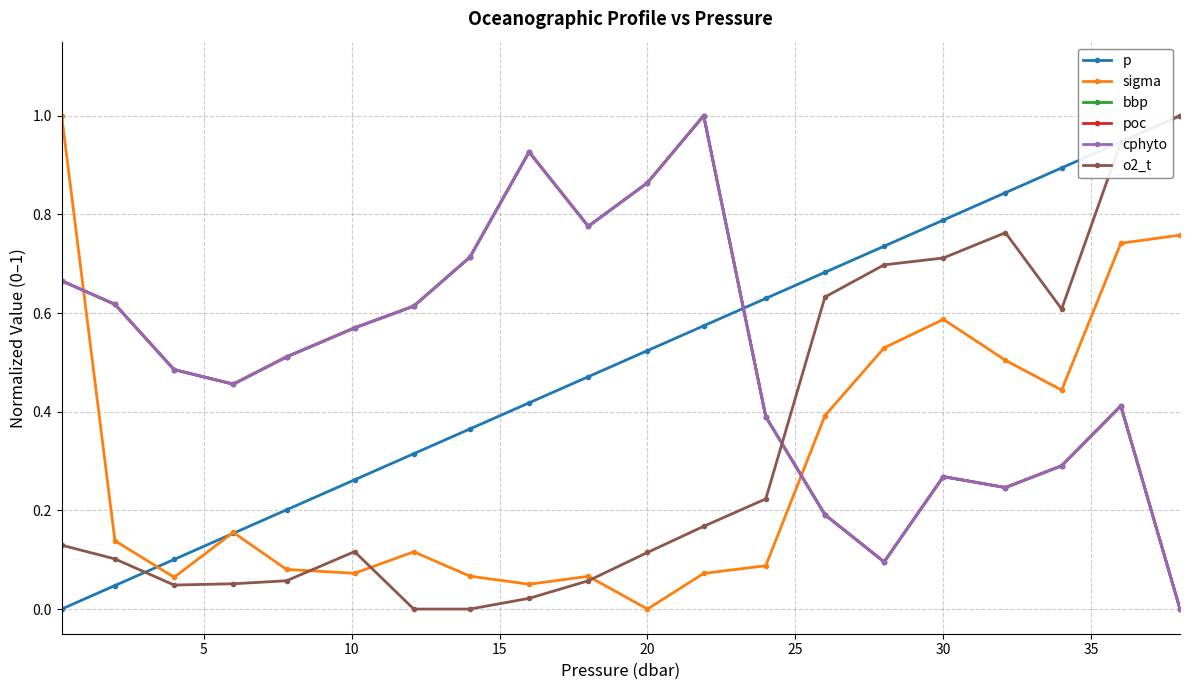

Which series has the largest total across all categories?

cphyto